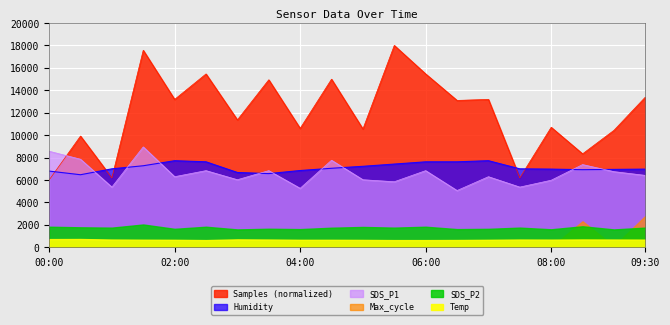

Is the value of Humidity at 04:30 greater than the value of Samples at 06:00?

No